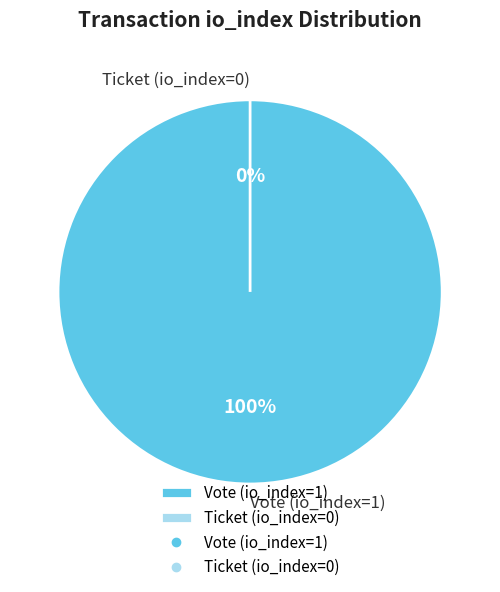

What is the smallest slice in the pie chart?

Ticket (io_index=0)